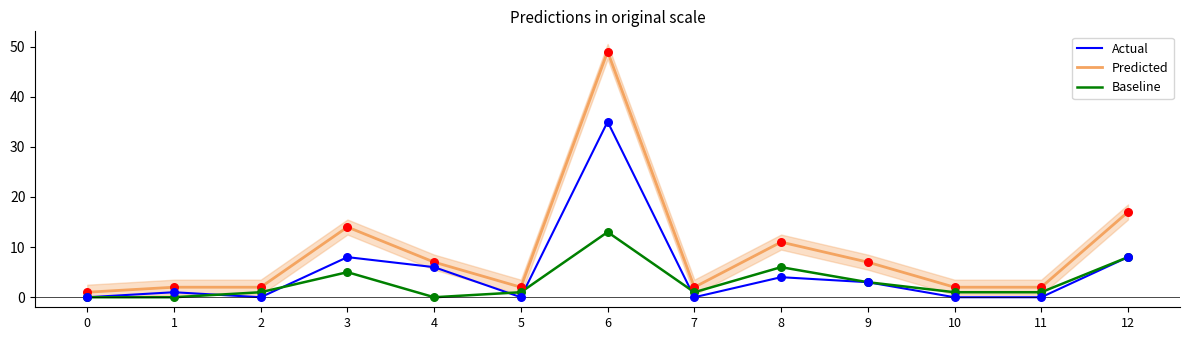

At how many categories does at least one series exceed 40?

1